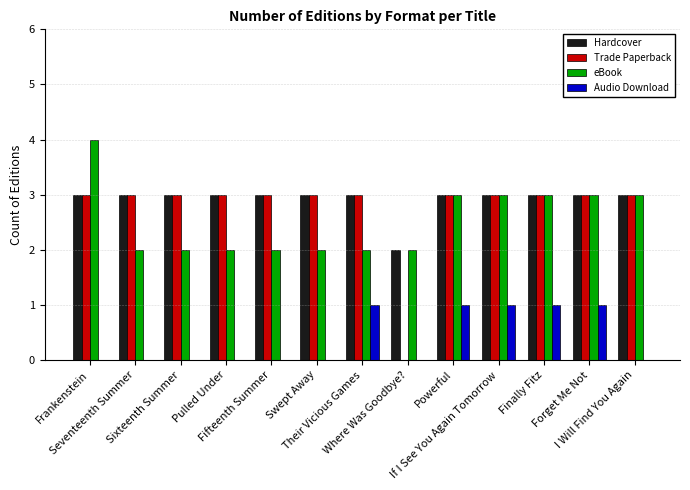

Which series has the widest spread of values?

Trade Paperback